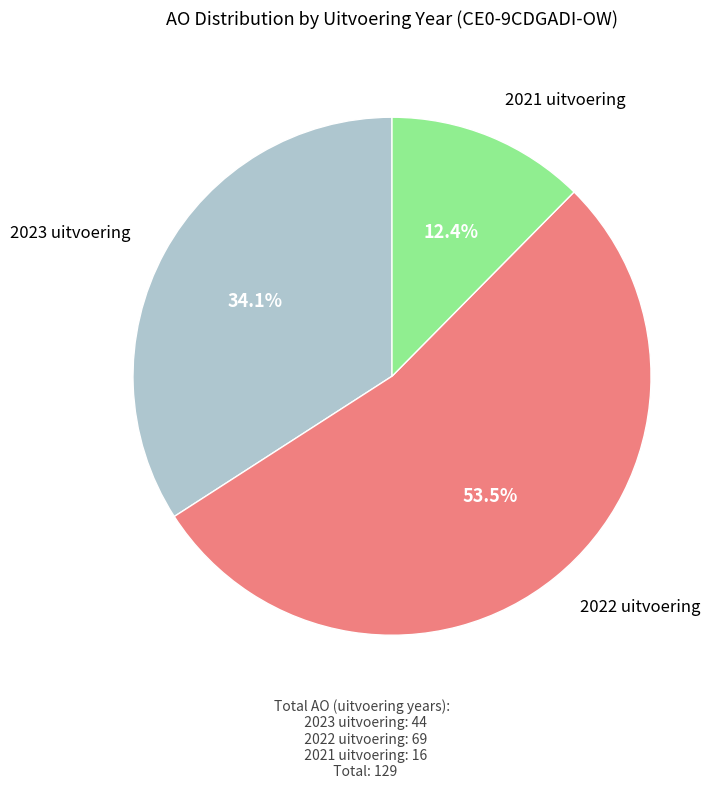

Is there any slice that represents more than half of the pie?

Yes